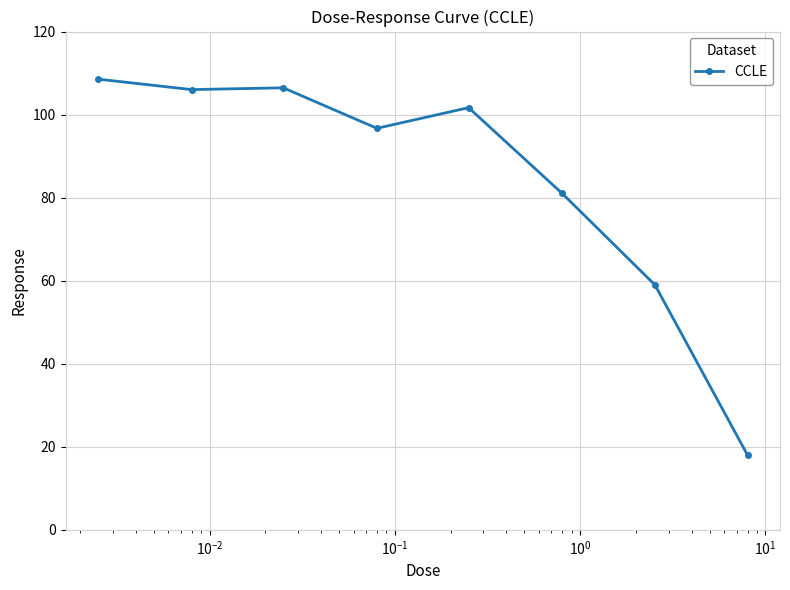

What is the difference between the maximum and second lowest values?

49.5